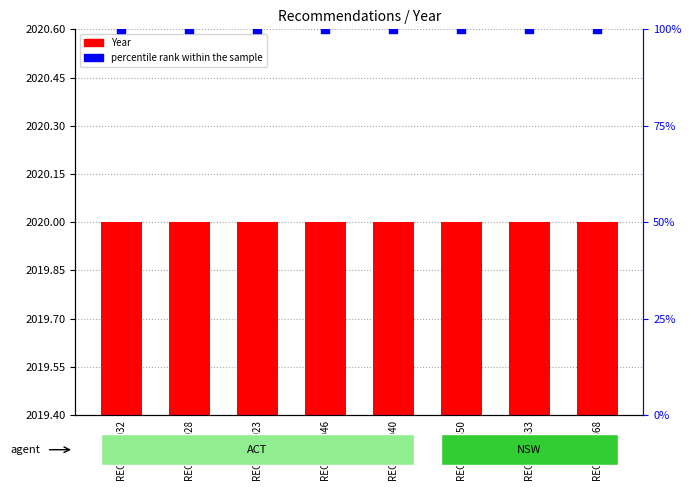

Is the value of Year at REC315-3833 greater than the value of percentile rank within the sample at REC315-3850?

Yes